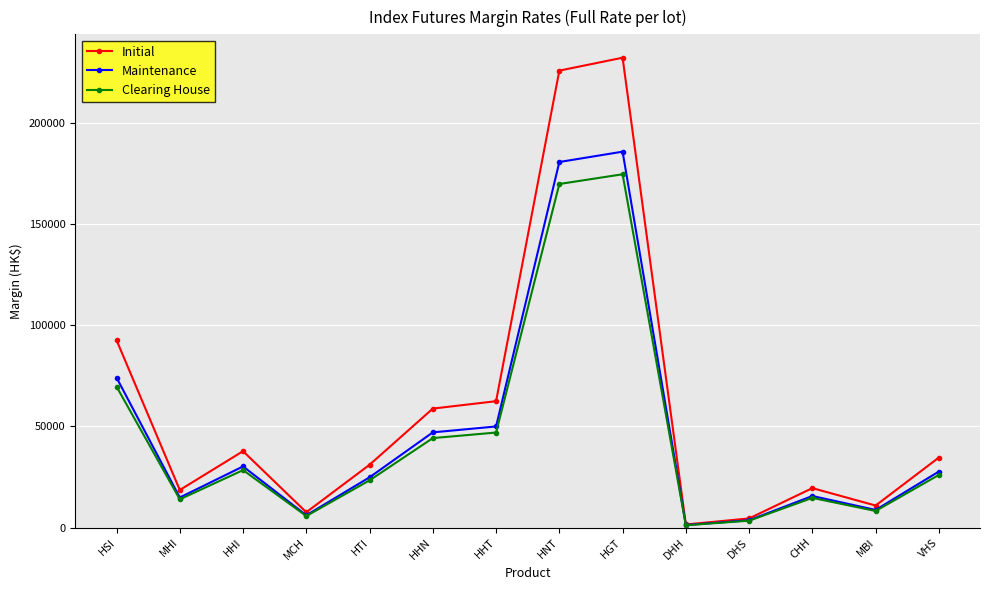

What is the difference between the highest and lowest values at MHI?

4593